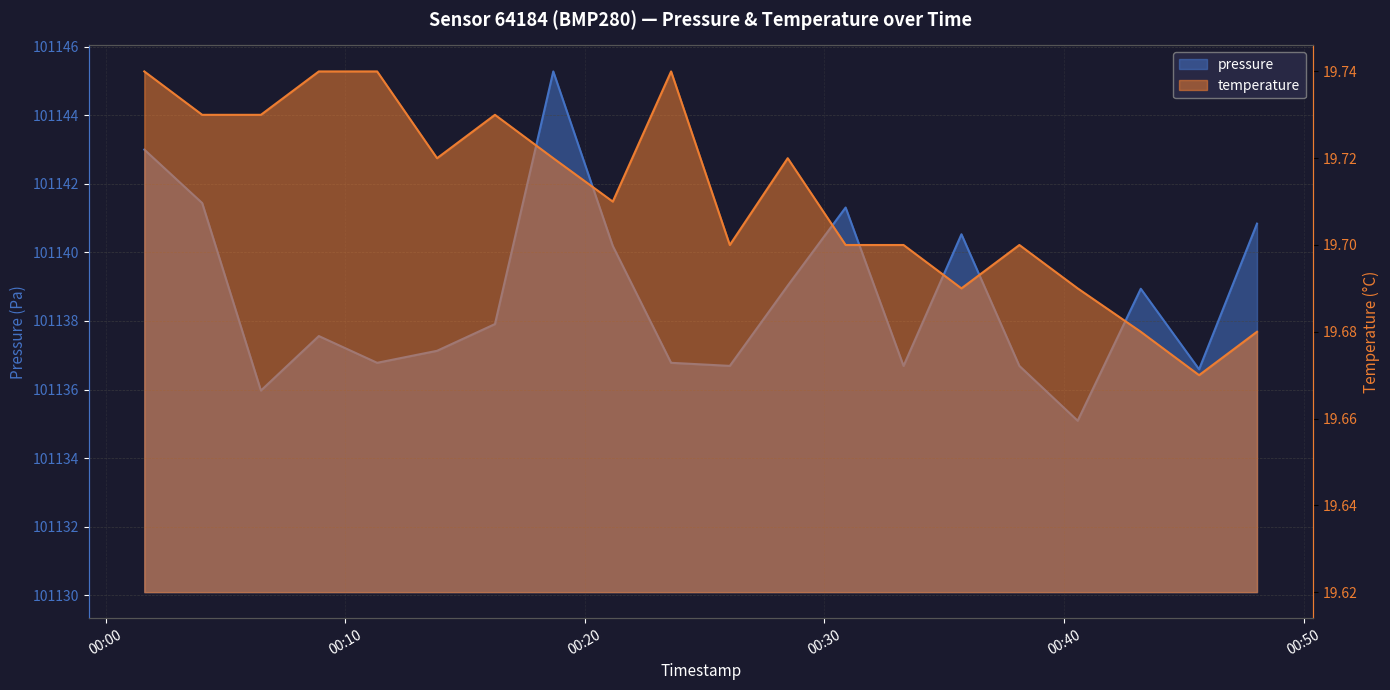

Is it true that pressure equals 22003.7 at 2022-09-21T00:11:20?

False